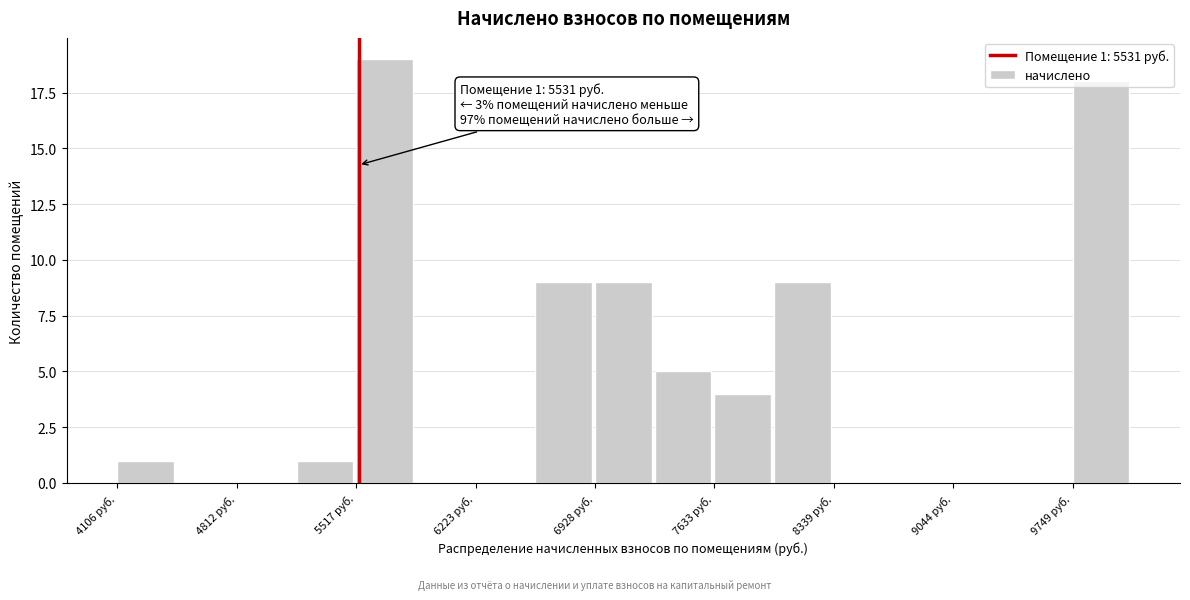

Read against the x-axis, roughly where is the centre of the tallest bar?

5700